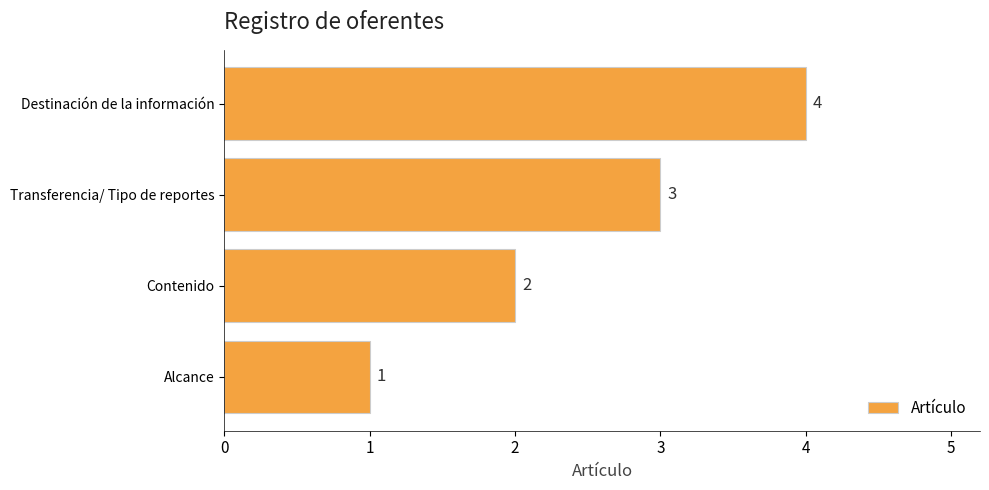

Rank the categories by value from highest to lowest.

Destinación de la información, Transferencia/ Tipo de reportes, Contenido, Alcance